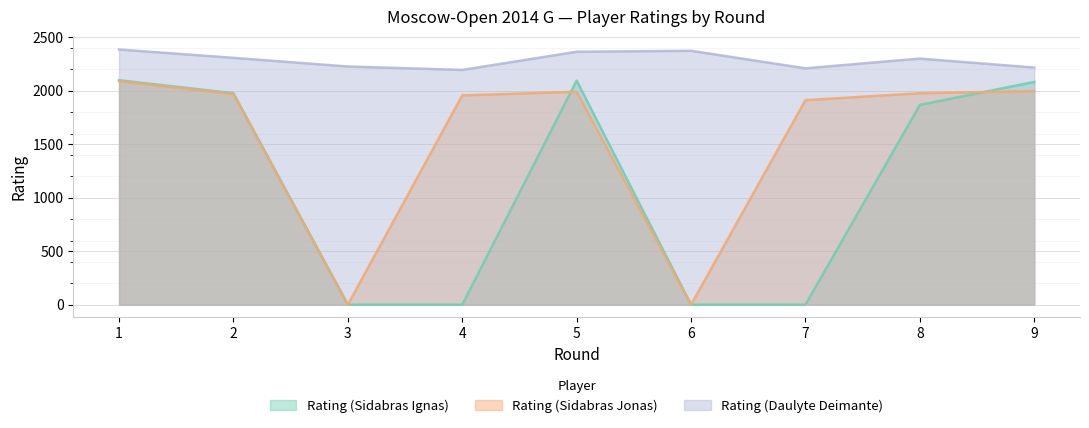

Which series ends up on top after the final intersection of Rating (Sidabras Jonas) and Rating (Sidabras Ignas)?

Rating (Sidabras Ignas)